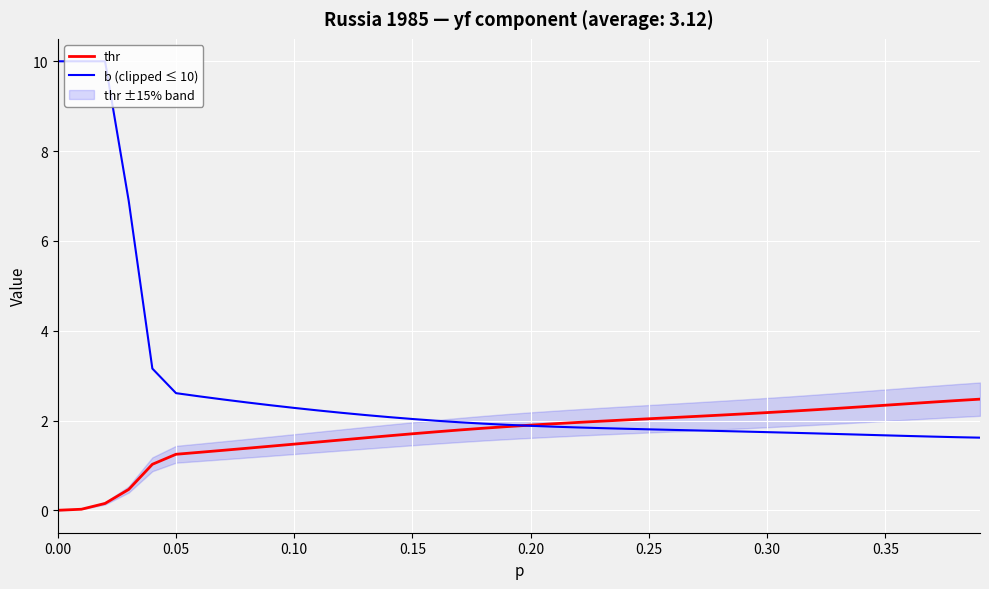

What is the highest value of the thr series?

2.5